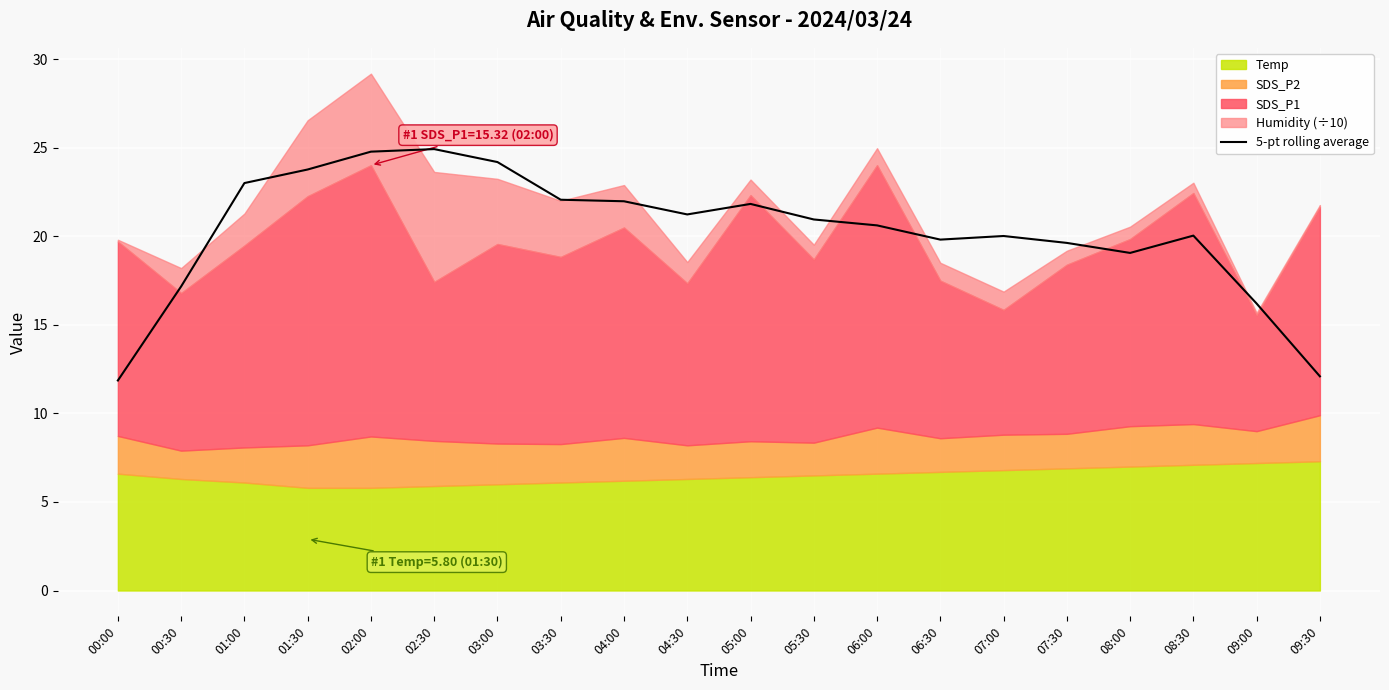

What is the value of the 20th point from the left?

12.1